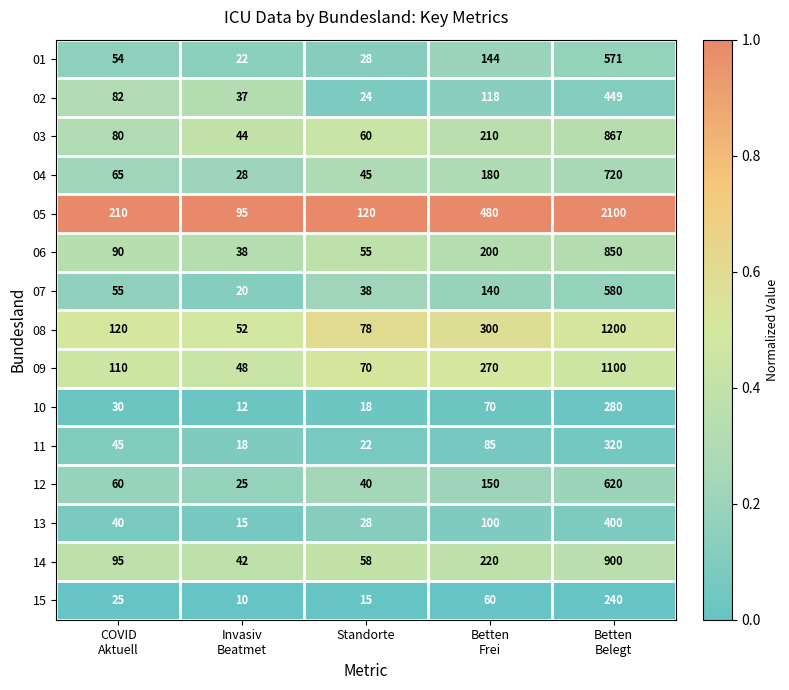

Which label corresponds to the largest value in the chart?

Betten
Belegt